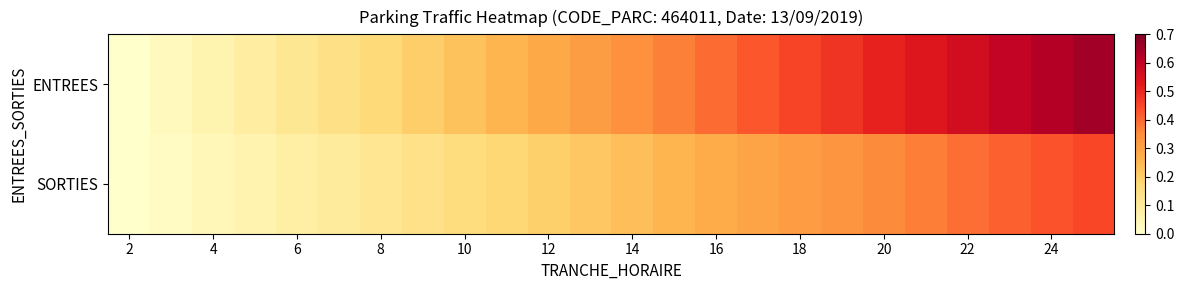

Which series has the largest range (max minus min)?

ENTREES